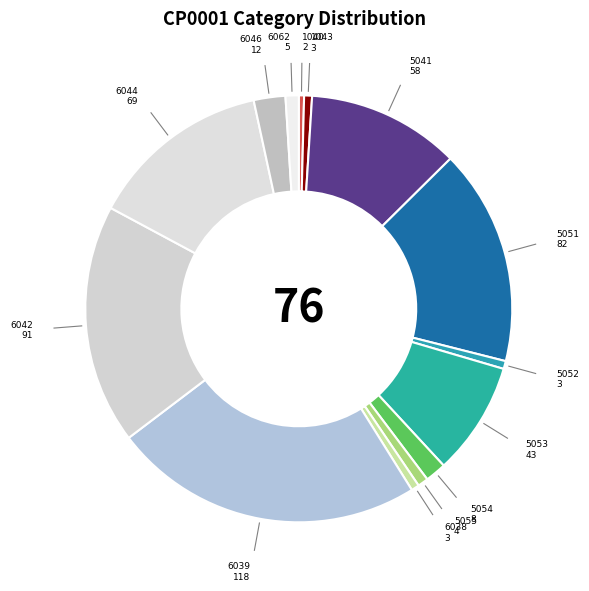

How many segments does this pie chart have?

14